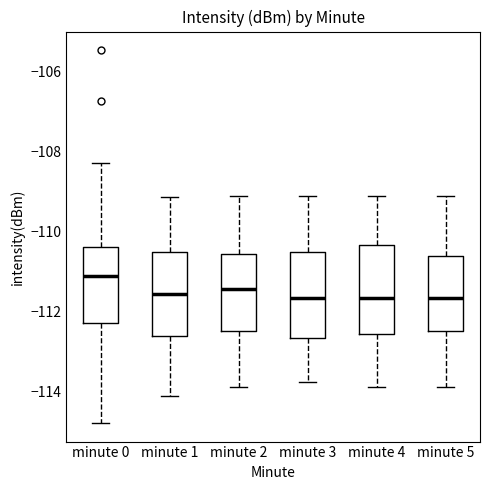

Reading left to right, transcribe this box plot: for each box, give where its median line is, the range the box spans, and where its two whiskers end, as read against the y-axis. The values are not printed on the chart, so give them approximately, as read against the axis.

minute 0: median -111.2, box -112.2 to -110.4, whiskers -114.8 to -108.2
minute 1: median -111.6, box -112.6 to -110.6, whiskers -114.2 to -109.2
minute 2: median -111.4, box -112.4 to -110.6, whiskers -113.8 to -109.2
minute 3: median -111.6, box -112.6 to -110.6, whiskers -113.8 to -109.2
minute 4: median -111.6, box -112.6 to -110.4, whiskers -113.8 to -109.2
minute 5: median -111.6, box -112.4 to -110.6, whiskers -113.8 to -109.2